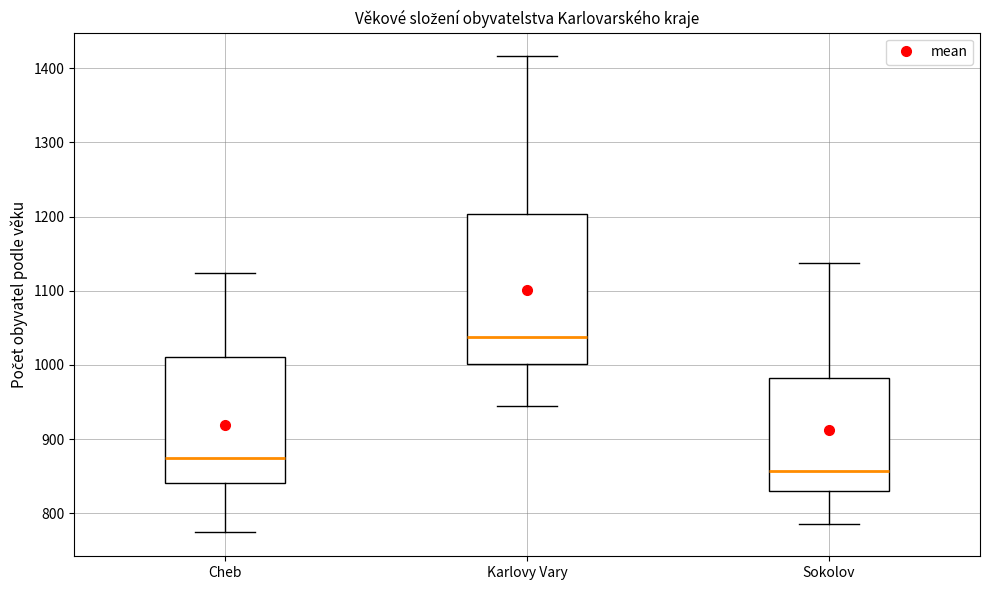

Which box's median line is the highest?

Karlovy Vary